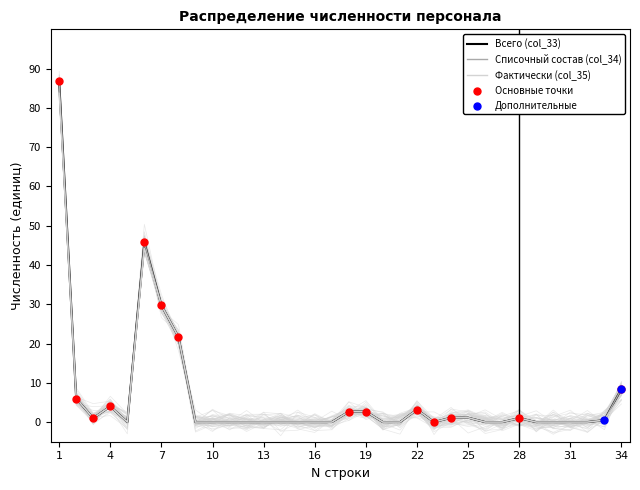

What are all the series names shown in the legend?

Всего (col_33), Списочный состав (col_34), Фактически (col_35)